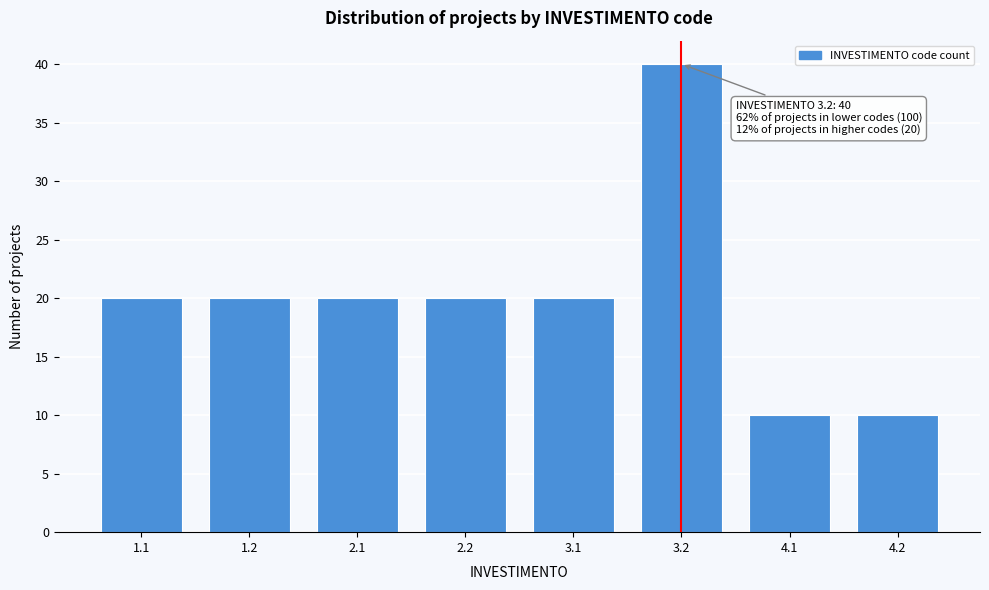

Reading left to right, list all the values displayed in this chart.

1.1=20	1.2=20	2.1=20	2.2=20	3.1=20	3.2=40	4.1=10	4.2=10